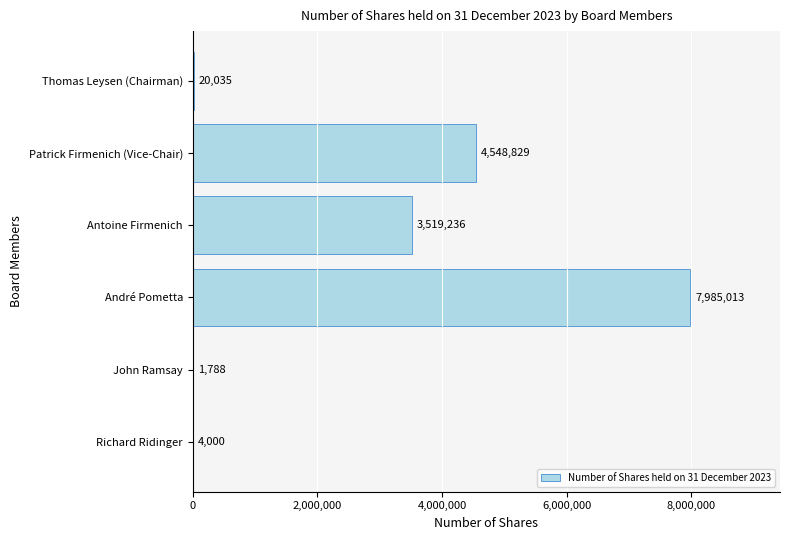

The chart shows a value of 4000 at Richard Ridinger. True or false?

True